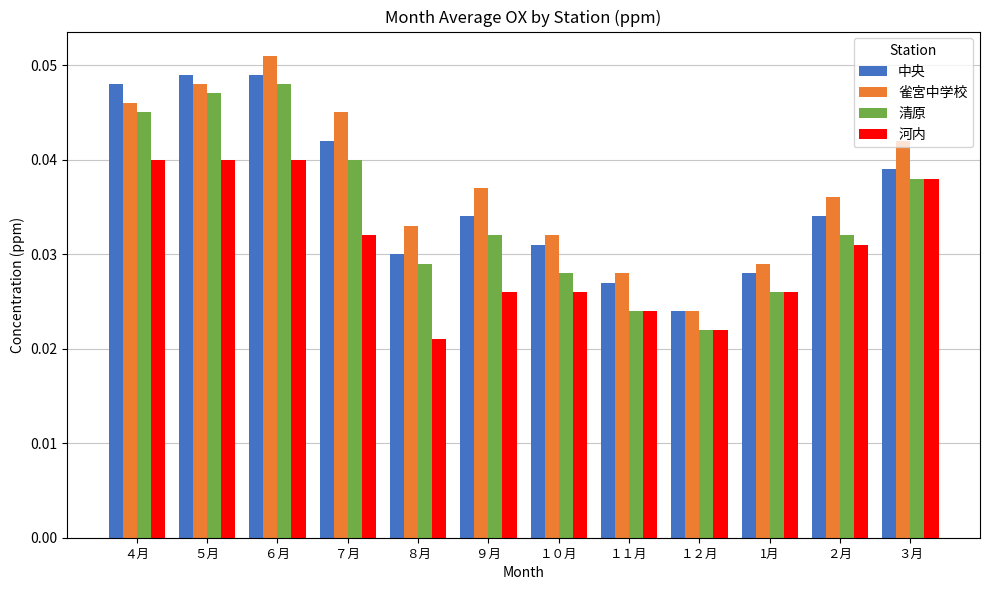

List the series in order of their overall mean, lowest first.

河内, 清原, 中央, 雀宮中学校